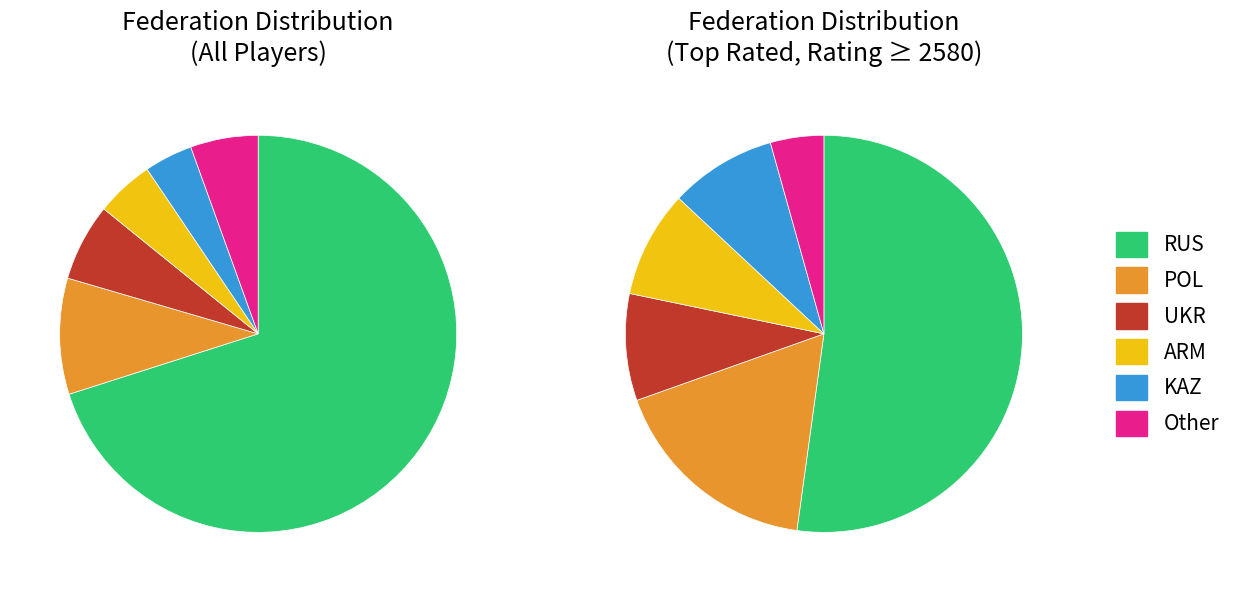

Which slice is the largest?

RUS